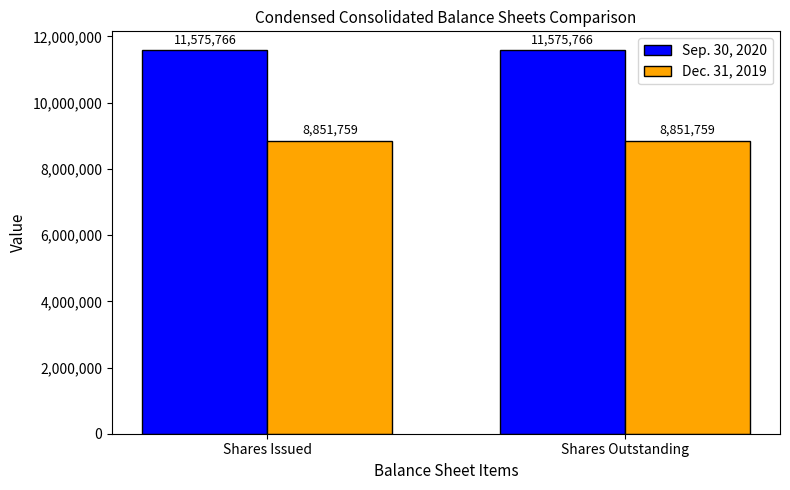

What is the minimum value shown in the chart?

8851759